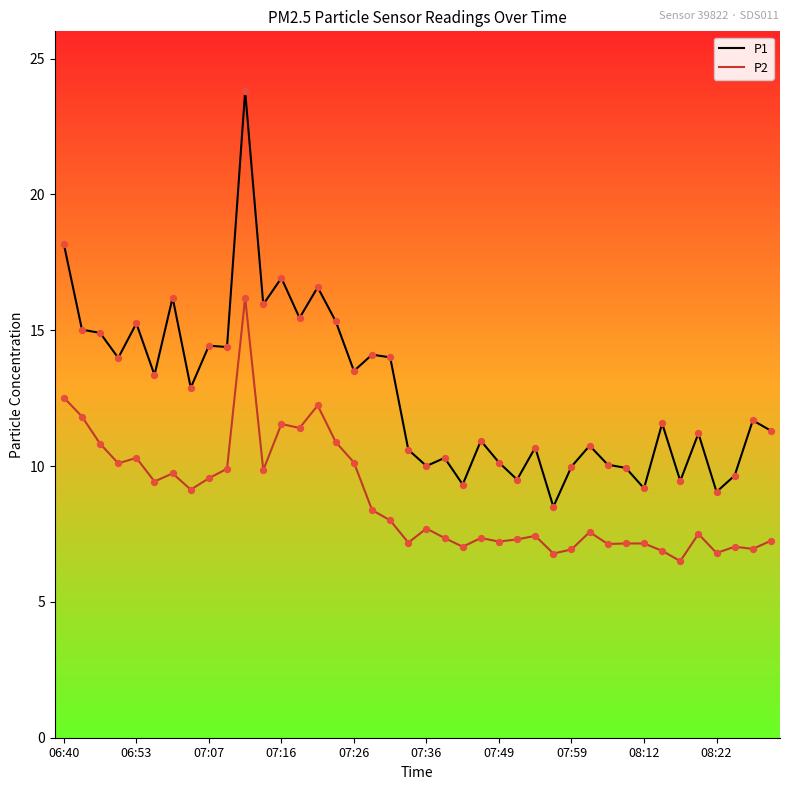

Which series has the largest total across all categories?

P1